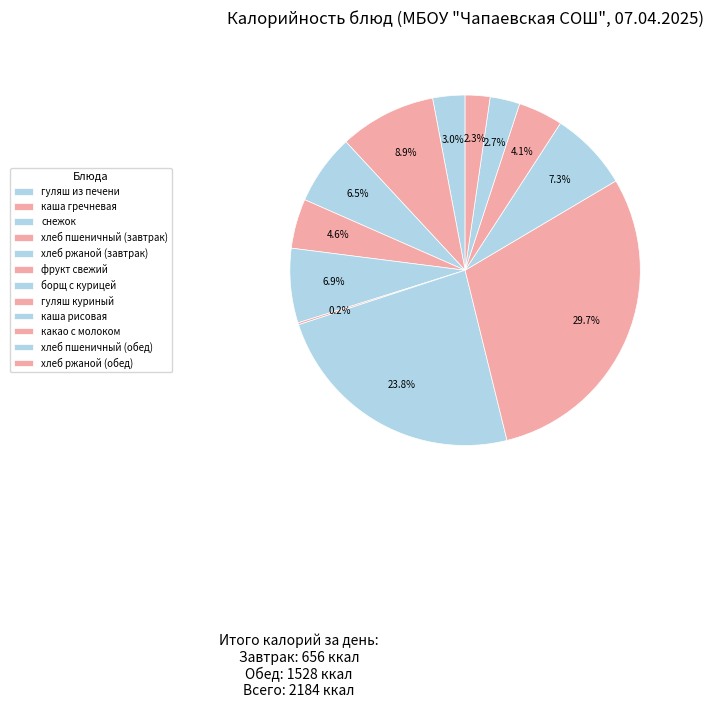

Which slice is the smallest?

фрукт свежий